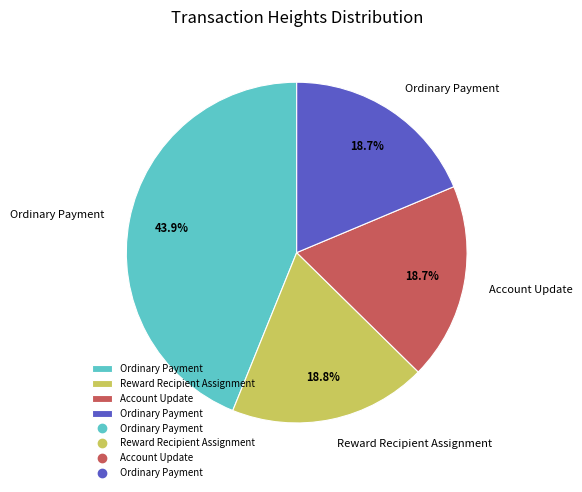

Is there a majority slice in this chart?

No